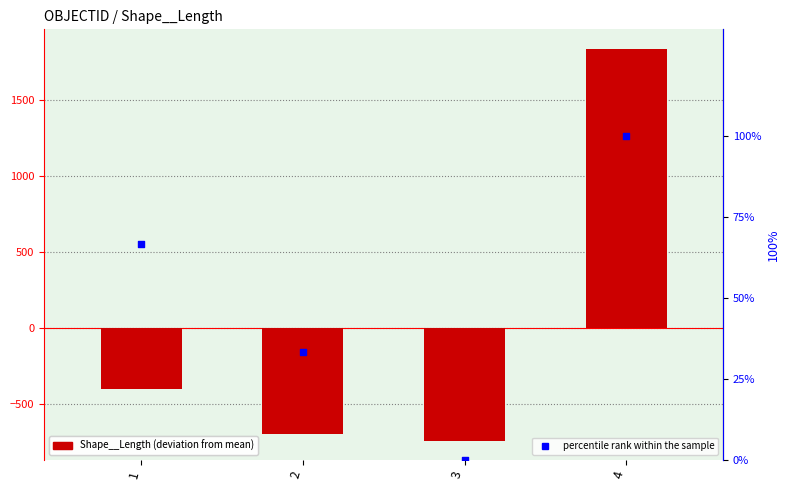

At how many categories does at least one series exceed -703?

4